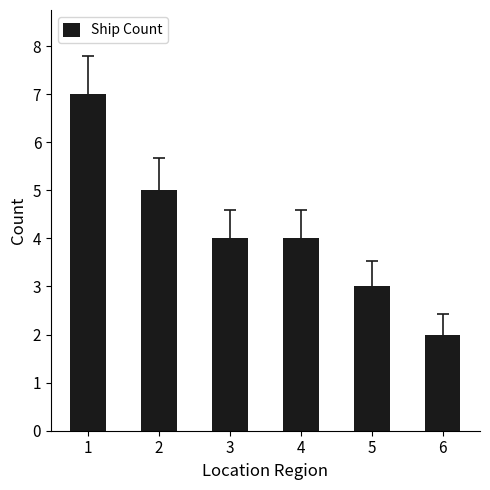

Where does the data first go above 4?

1